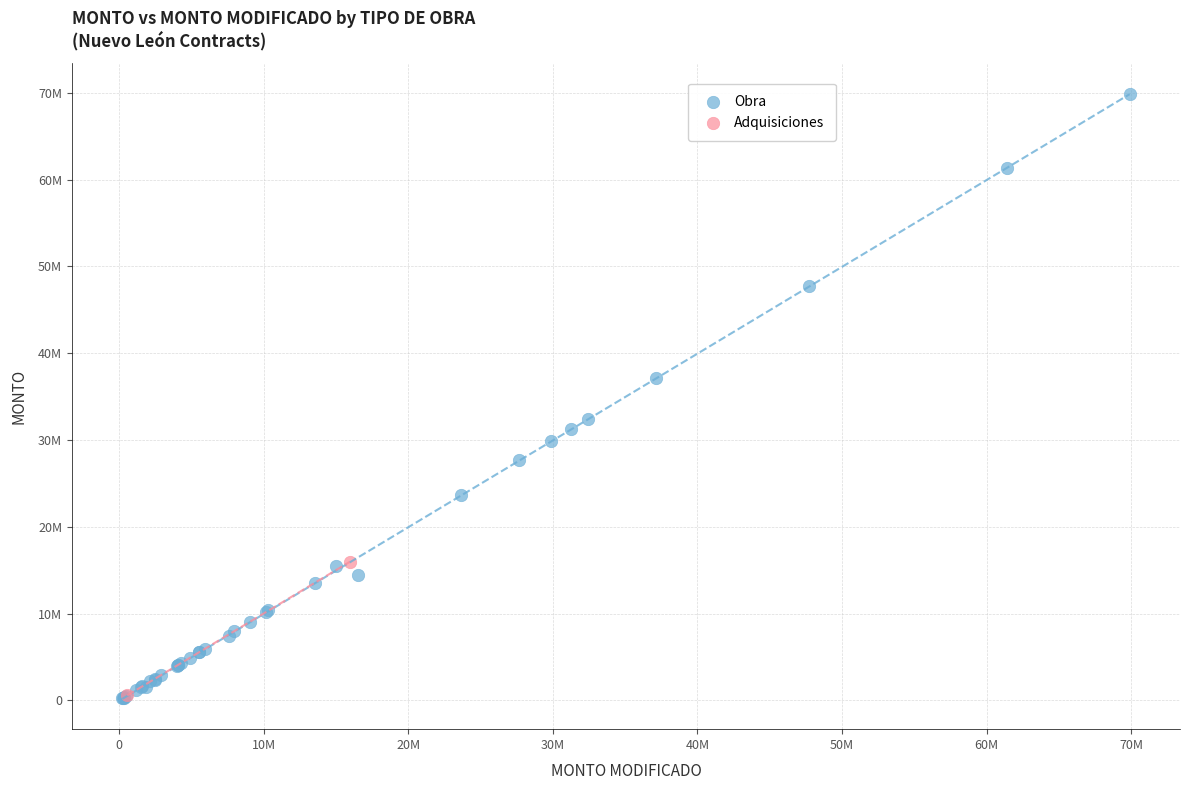

What are all the series names shown in the legend?

Obra, Adquisiciones